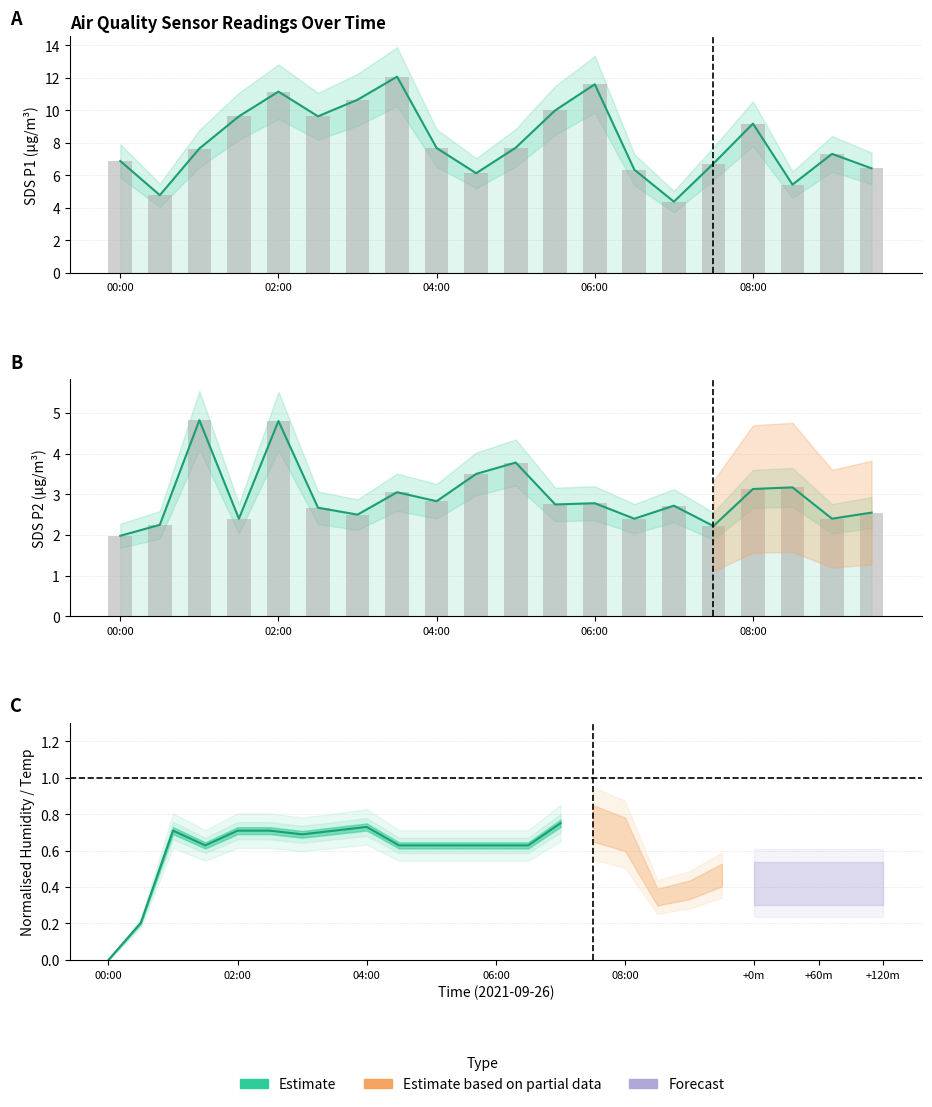

What is the highest value of the SDS_P2 series?

4.8